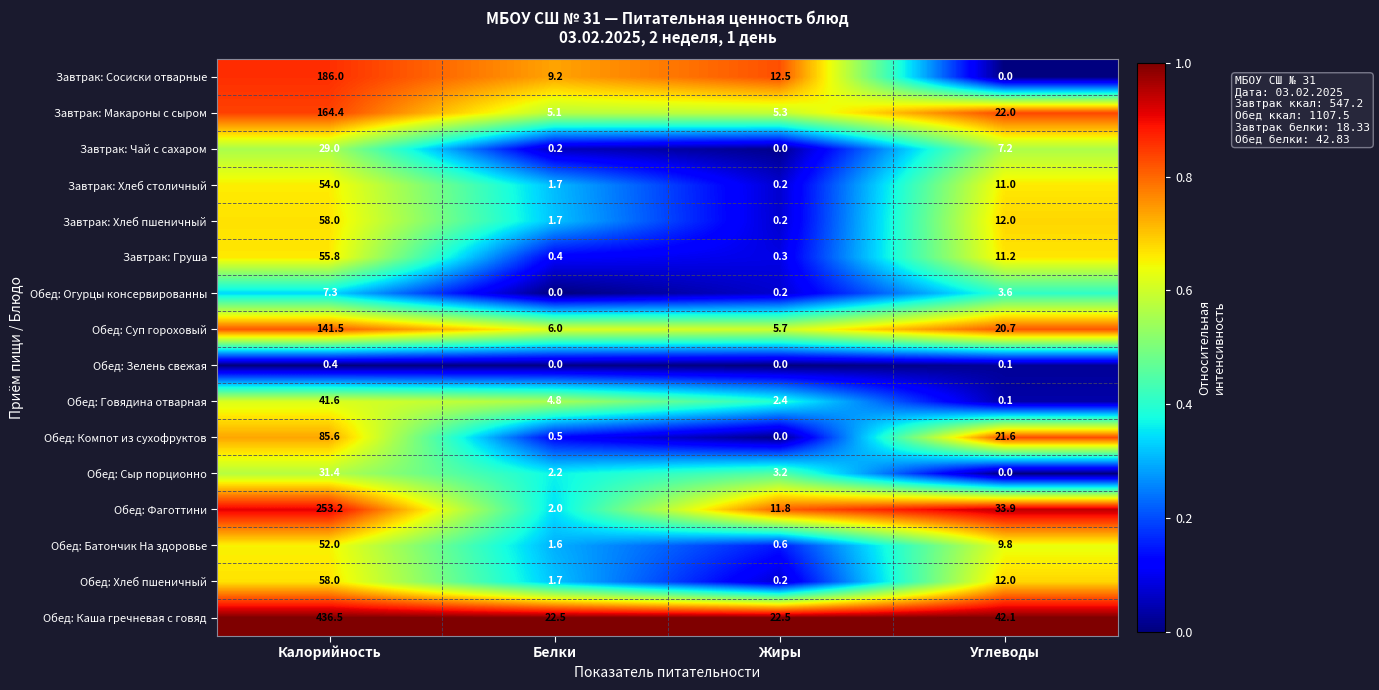

The value of Завтрак: Сосиски отварные at Углеводы is 0.0. True or false?

True